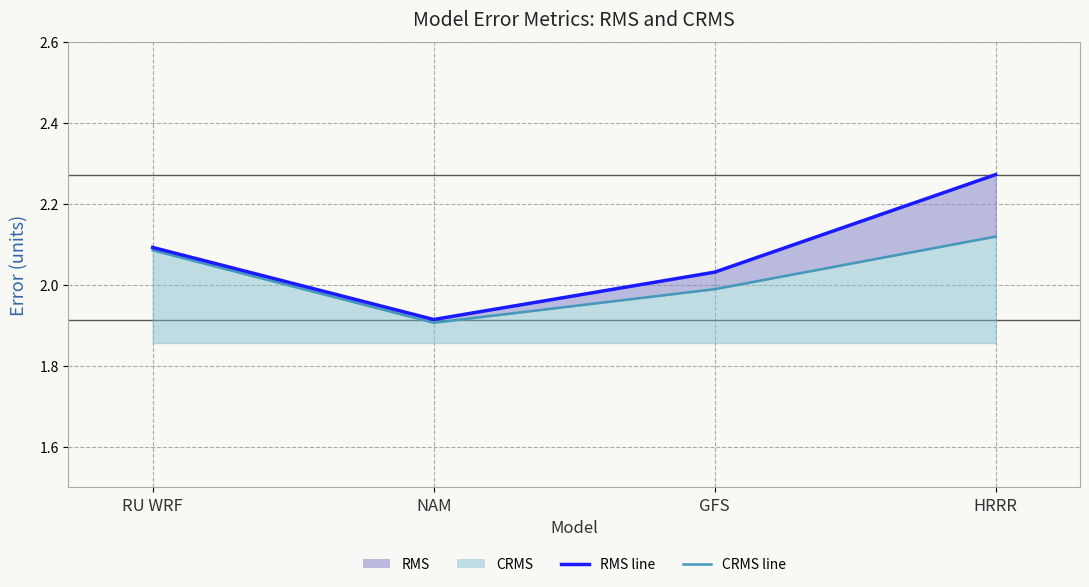

True or false: RMS has more than 0 points higher than both neighbors.

False